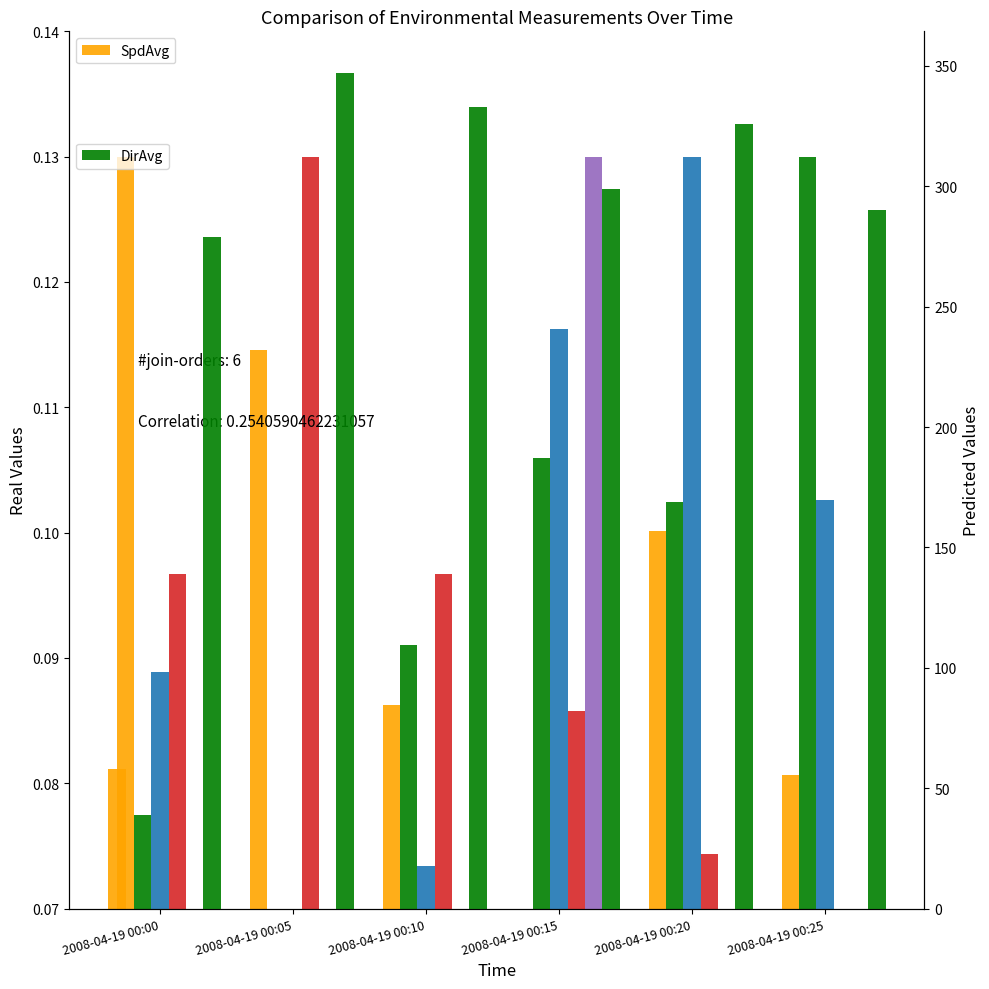

The value of SpdAvg at 2008-04-19 00:15 is 0.1. True or false?

False